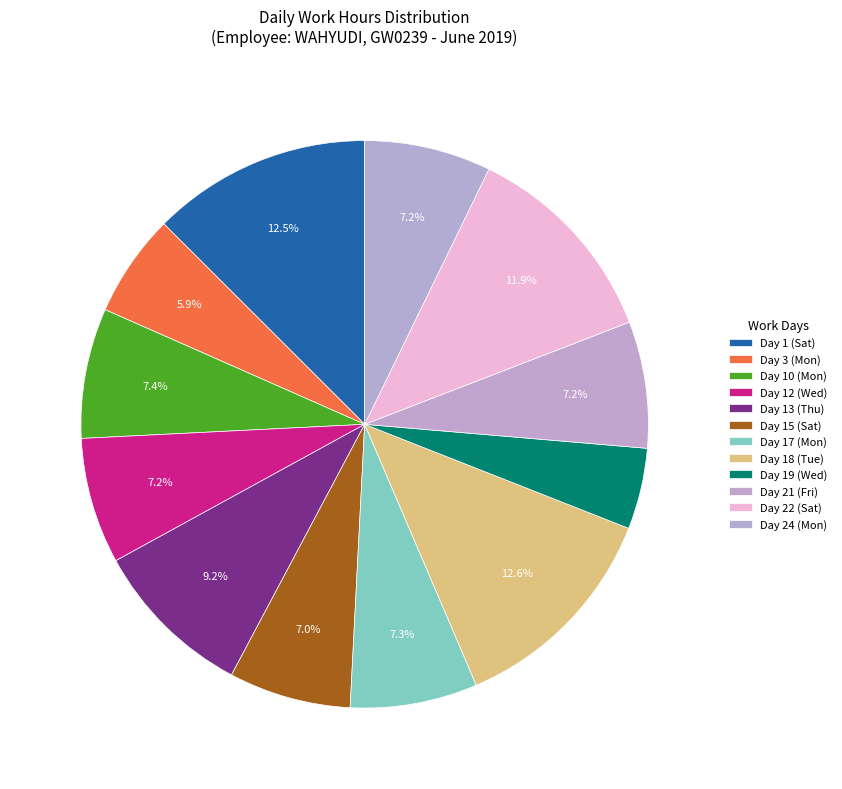

Count the number of slices in the pie.

12